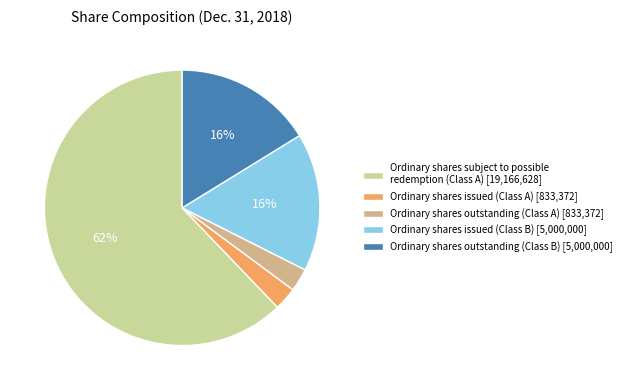

What is the majority slice?

Ordinary shares subject to possible redemption (Class A)